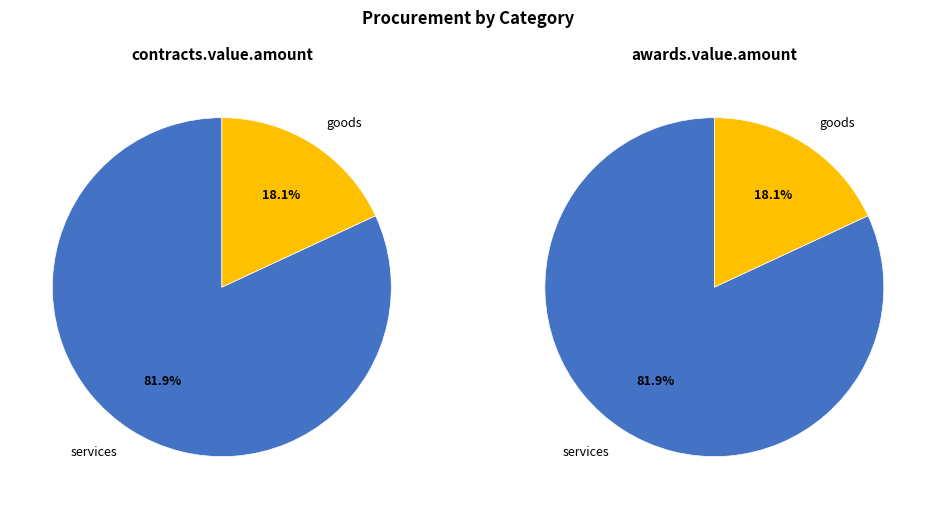

To the nearest percent, what percentage of the pie is services?

82%